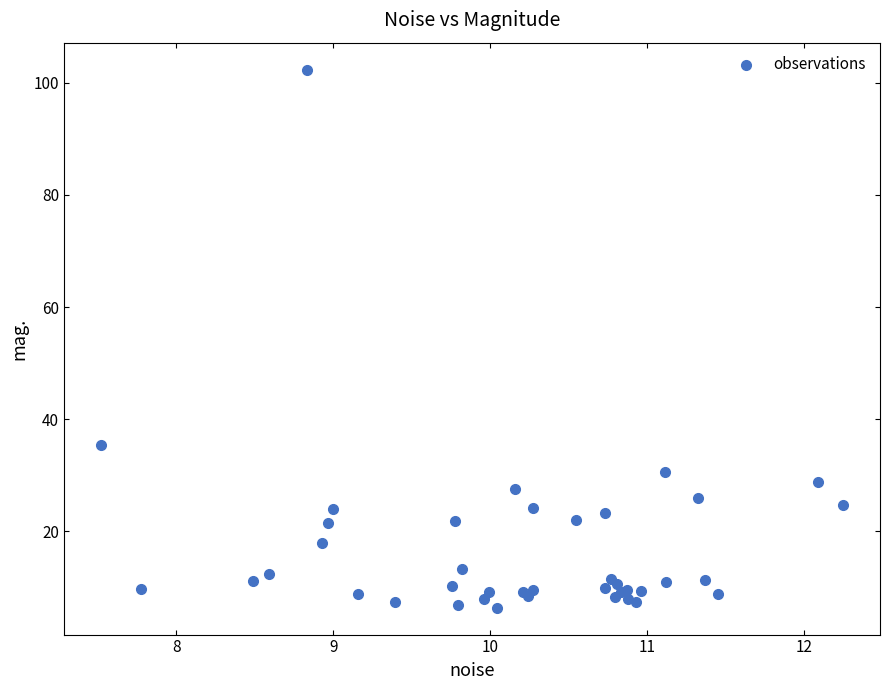

What Y value in the scatter plot is closest to 54?

35.3